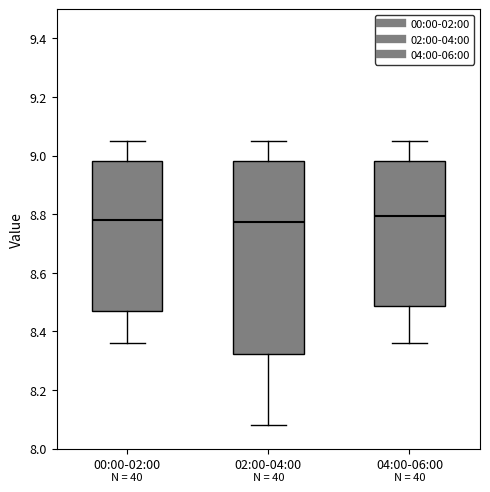

Where is the lower edge of the box for 02:00-04:00 on the y-axis? The values are not printed on the chart, so give them approximately, as read against the axis.

8.32